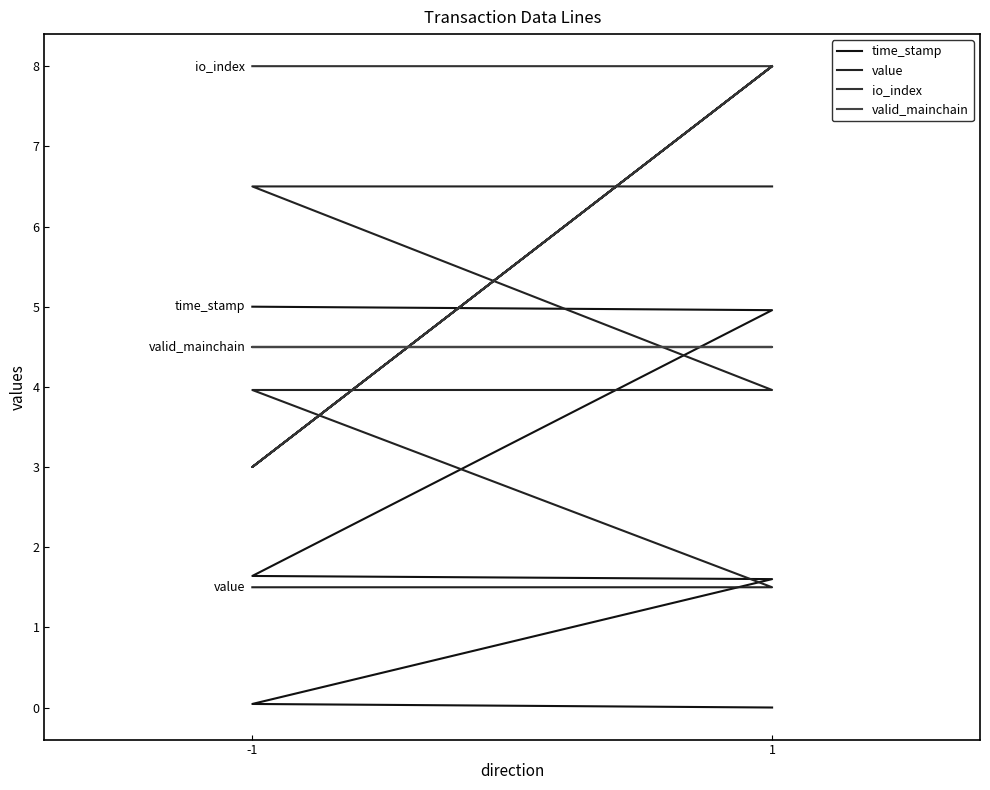

How many data points in time_stamp are above 1?

4